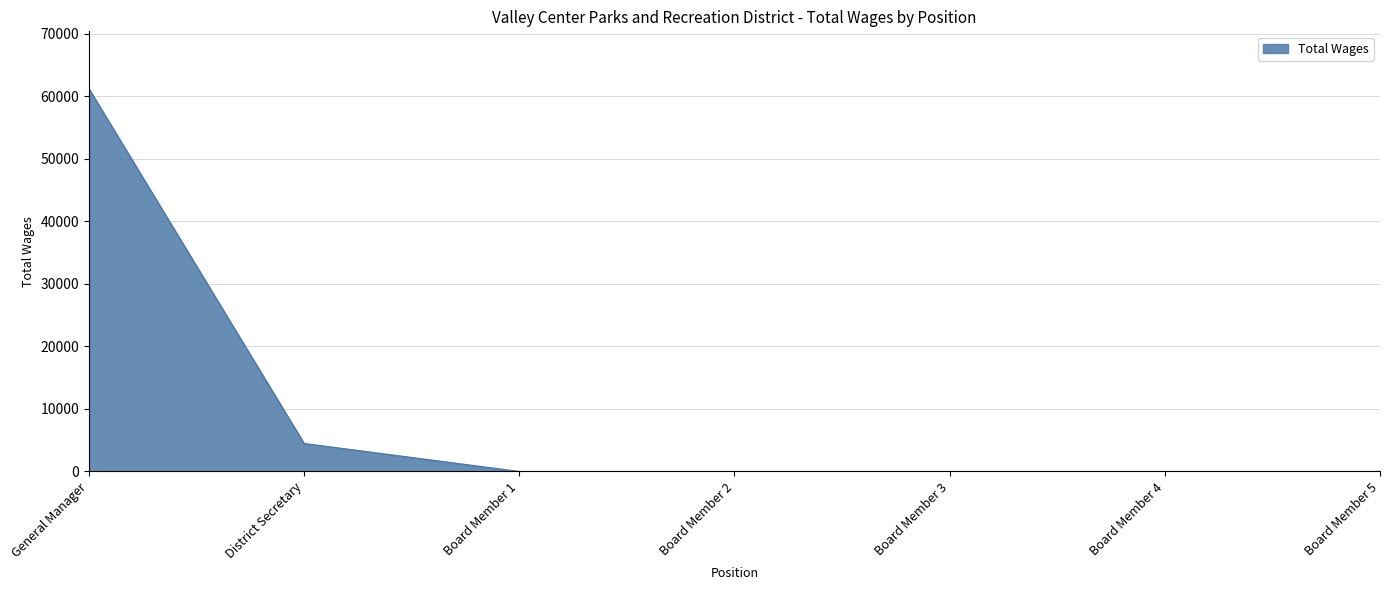

What is the greatest value displayed?

61200